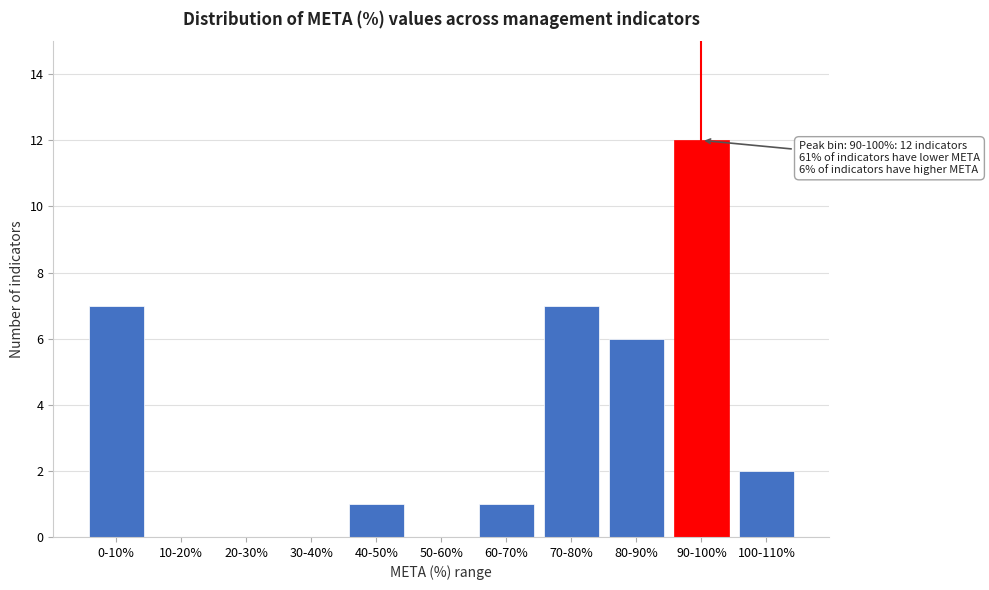

Reading right to left, list all the values displayed in this chart.

100-110%=2	90-100%=12	80-90%=6	70-80%=7	60-70%=1	50-60%=0	40-50%=1	30-40%=0	20-30%=0	10-20%=0	0-10%=7